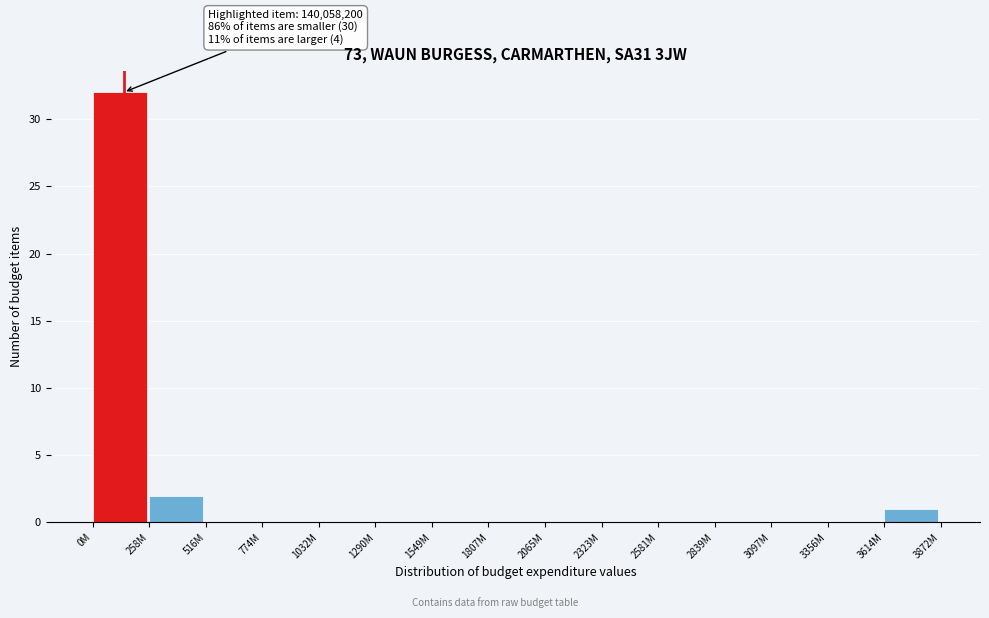

Reading right to left, transcribe all the data shown in this chart.

3614M=1	3356M=0	3097M=0	2839M=0	2581M=0	2323M=0	2065M=0	1807M=0	1549M=0	1290M=0	1032M=0	774M=0	516M=0	258M=2	0M=32